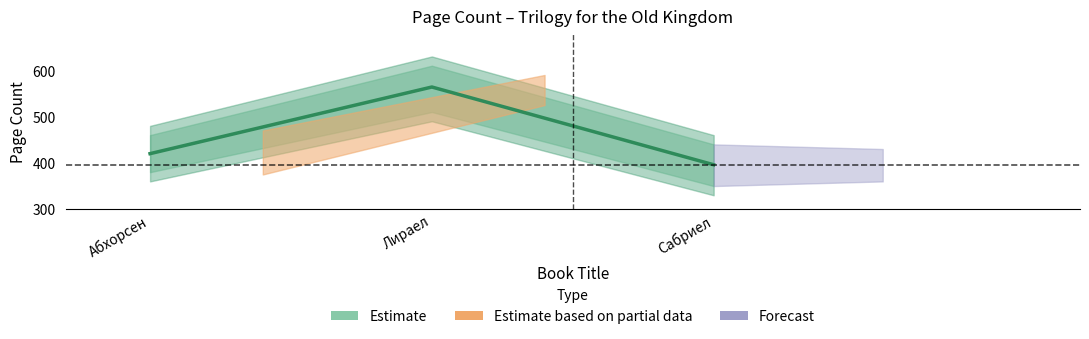

The value at Лираел is 564. True or false?

True